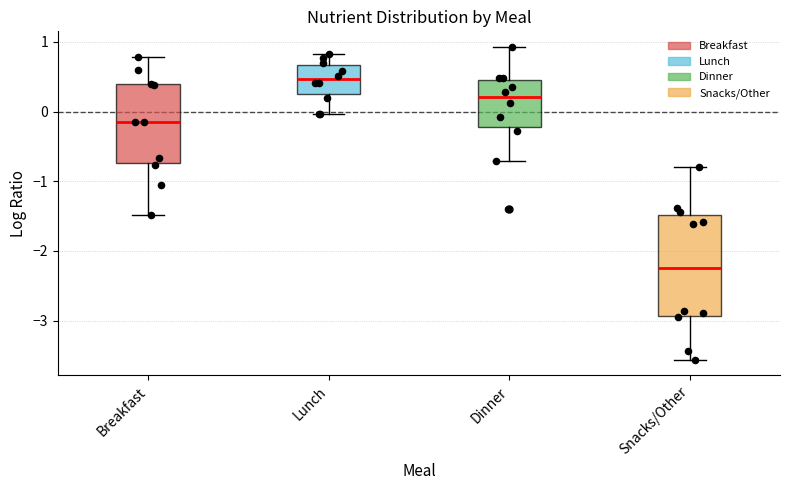

Where does the median line of the box for Dinner sit on the y-axis? The values are not printed on the chart, so give them approximately, as read against the axis.

0.2